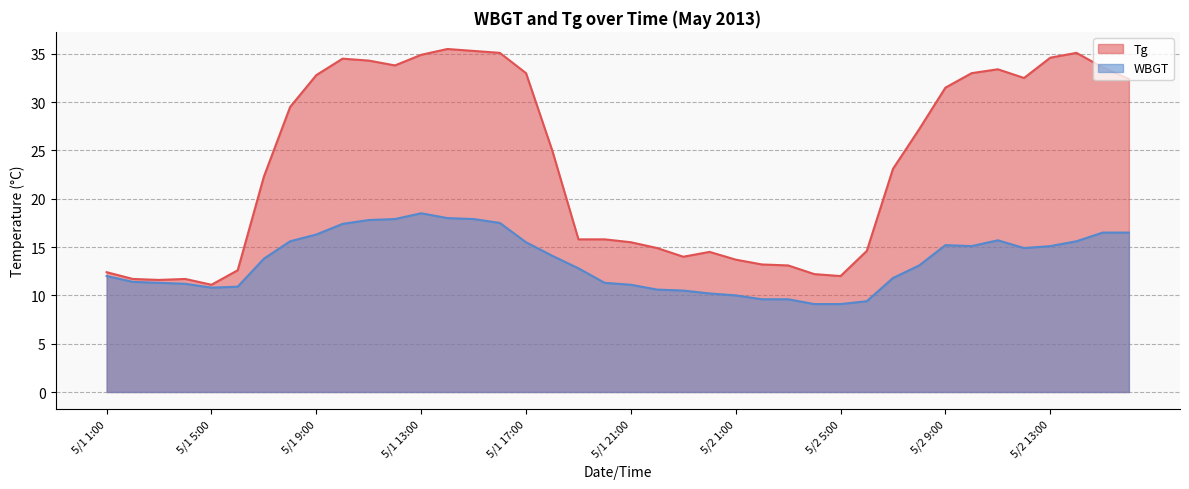

What is the minimum value for WBGT?

9.1